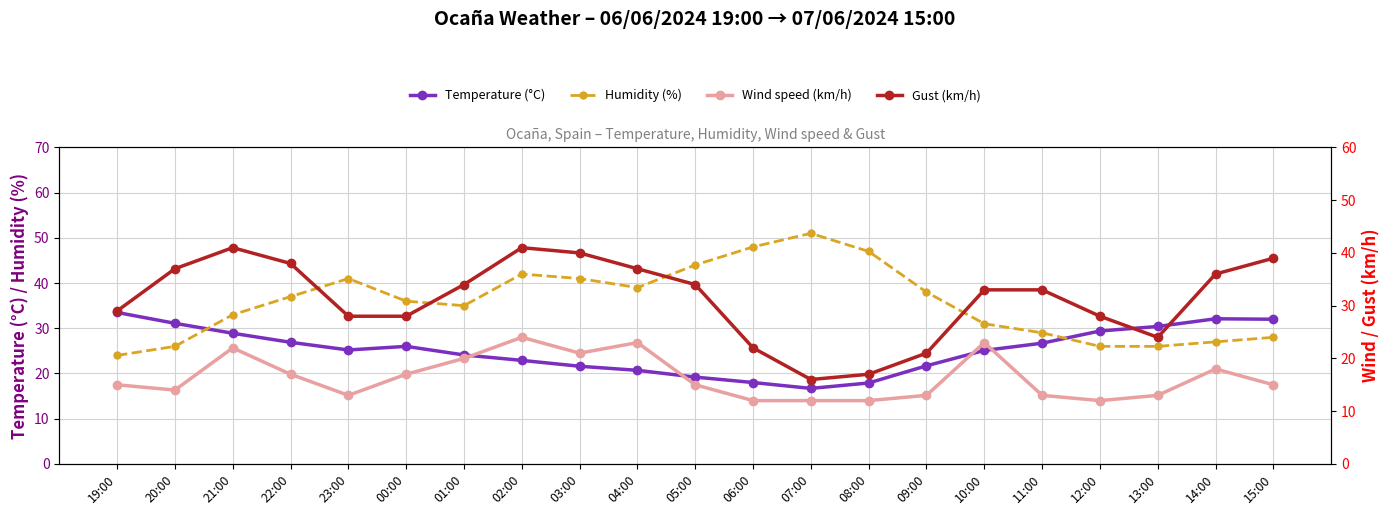

What is the difference between the Humidity (%) values at 21:00 and 08:00?

14.0